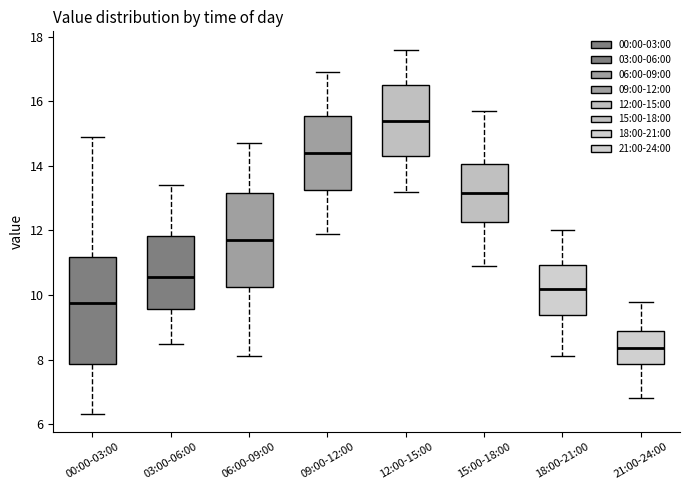

Which box has the lowest median line?

21:00-24:00